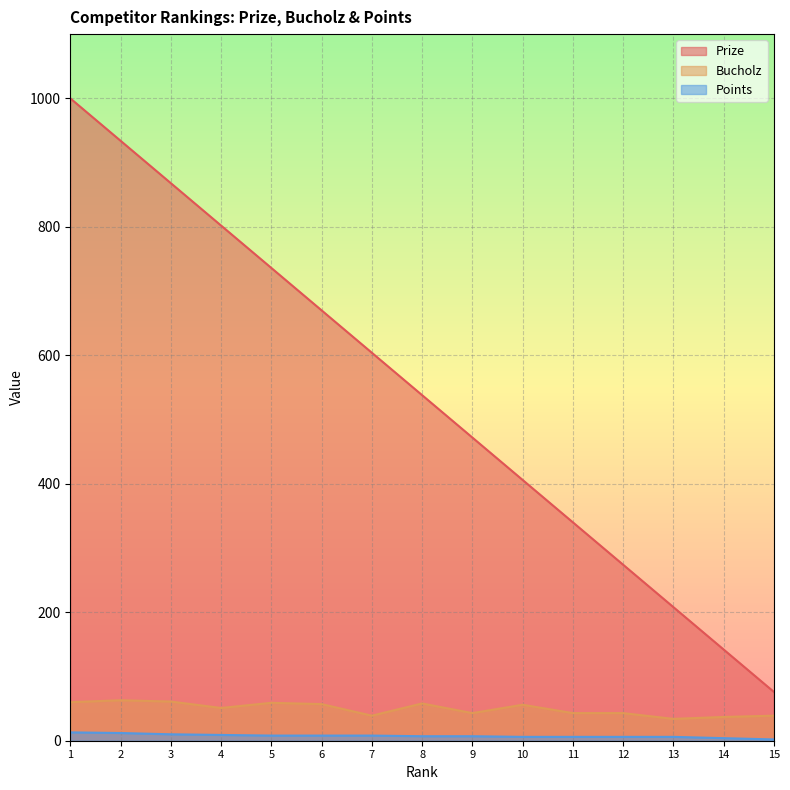

Which has a higher value, 10 or 7?

7